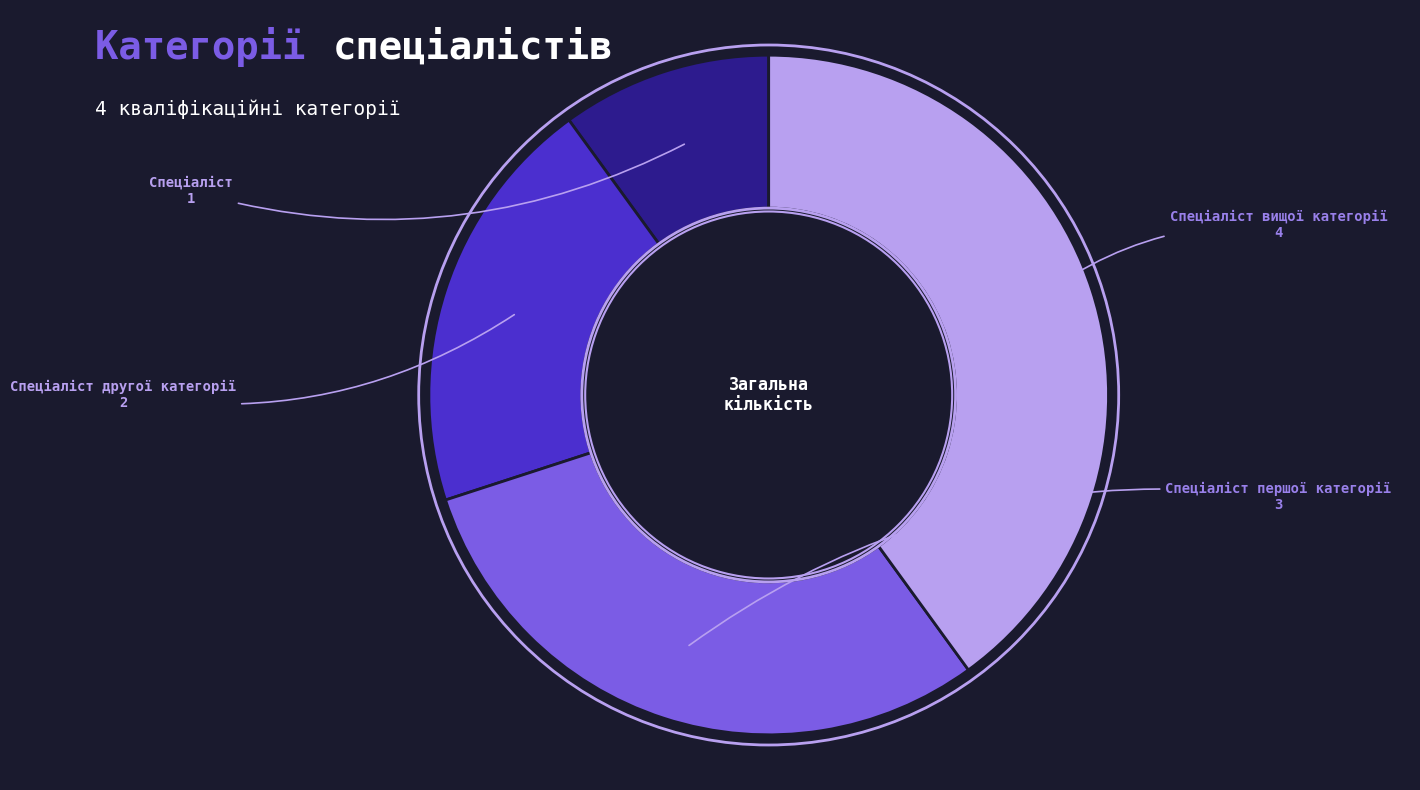

Combined, do Спеціаліст вищої категорії and Спеціаліст другої категорії account for over 50%?

Yes